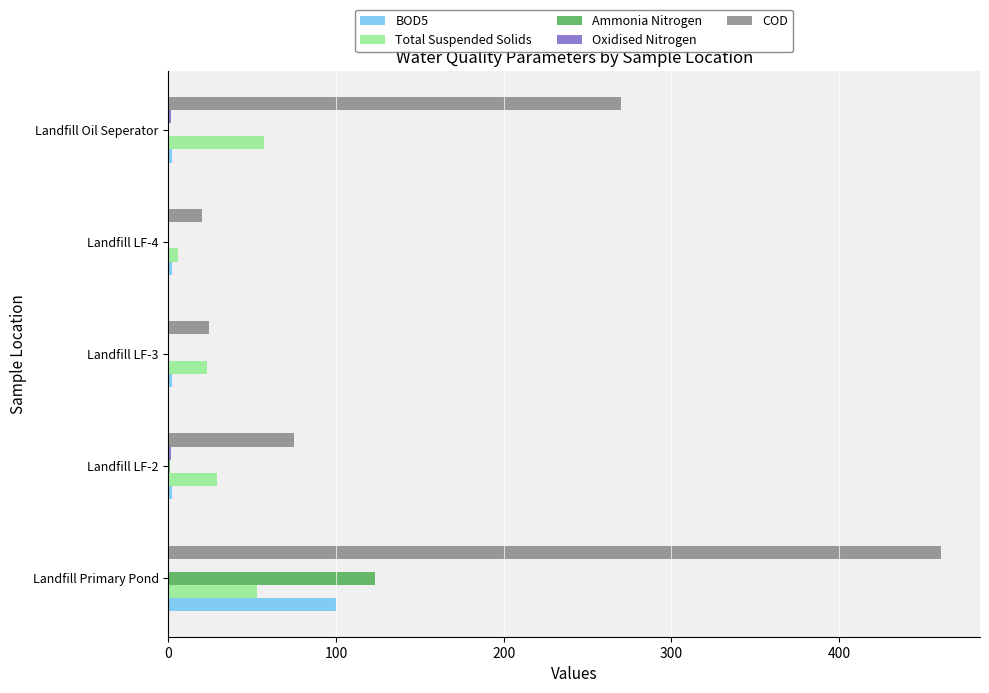

How many distinct data groups are displayed?

5